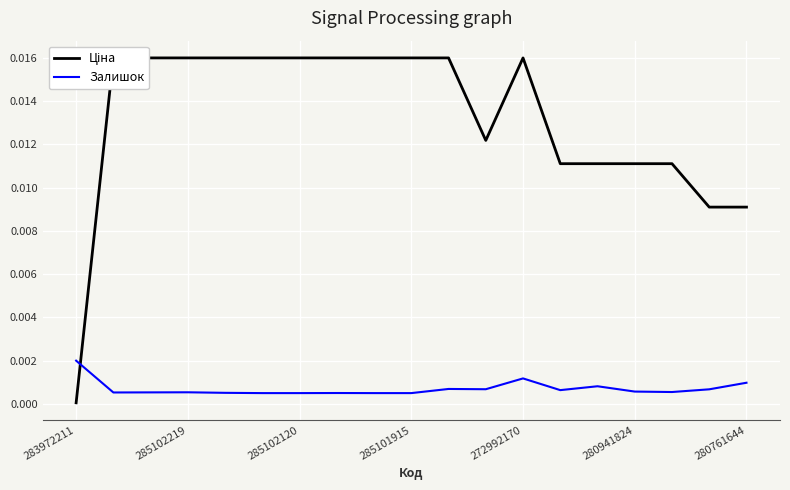

Which category has the highest value in the Залишок series?

283972211